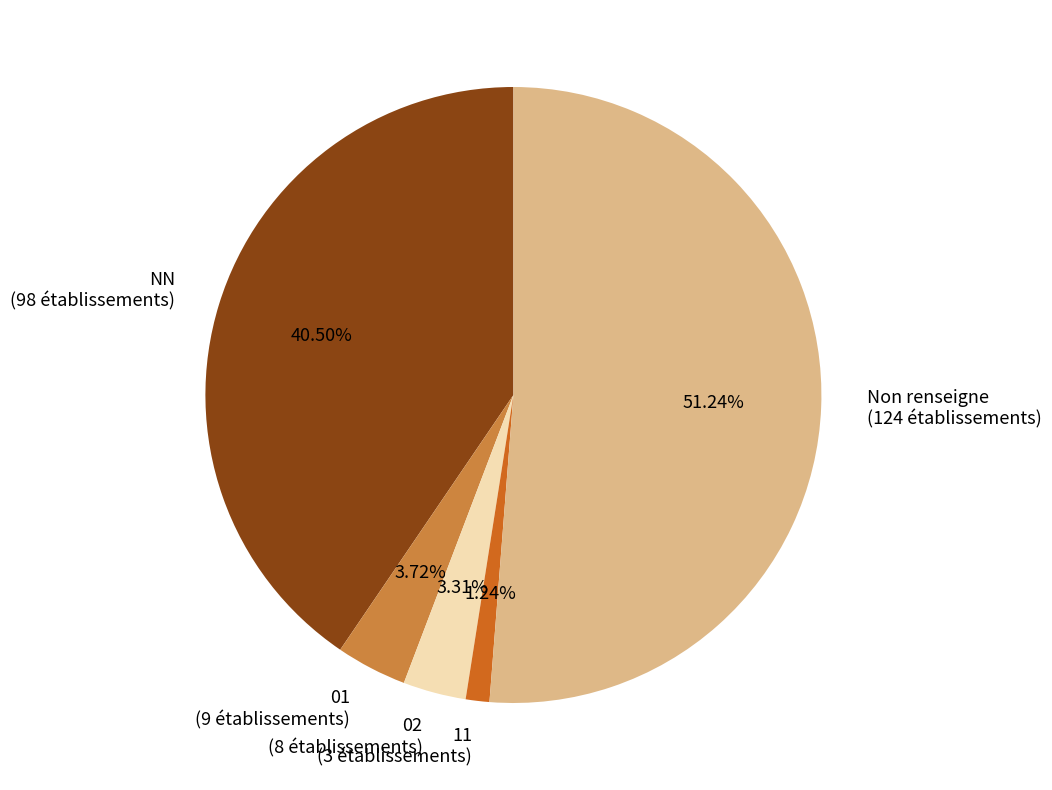

Is there a majority slice in this chart?

Yes